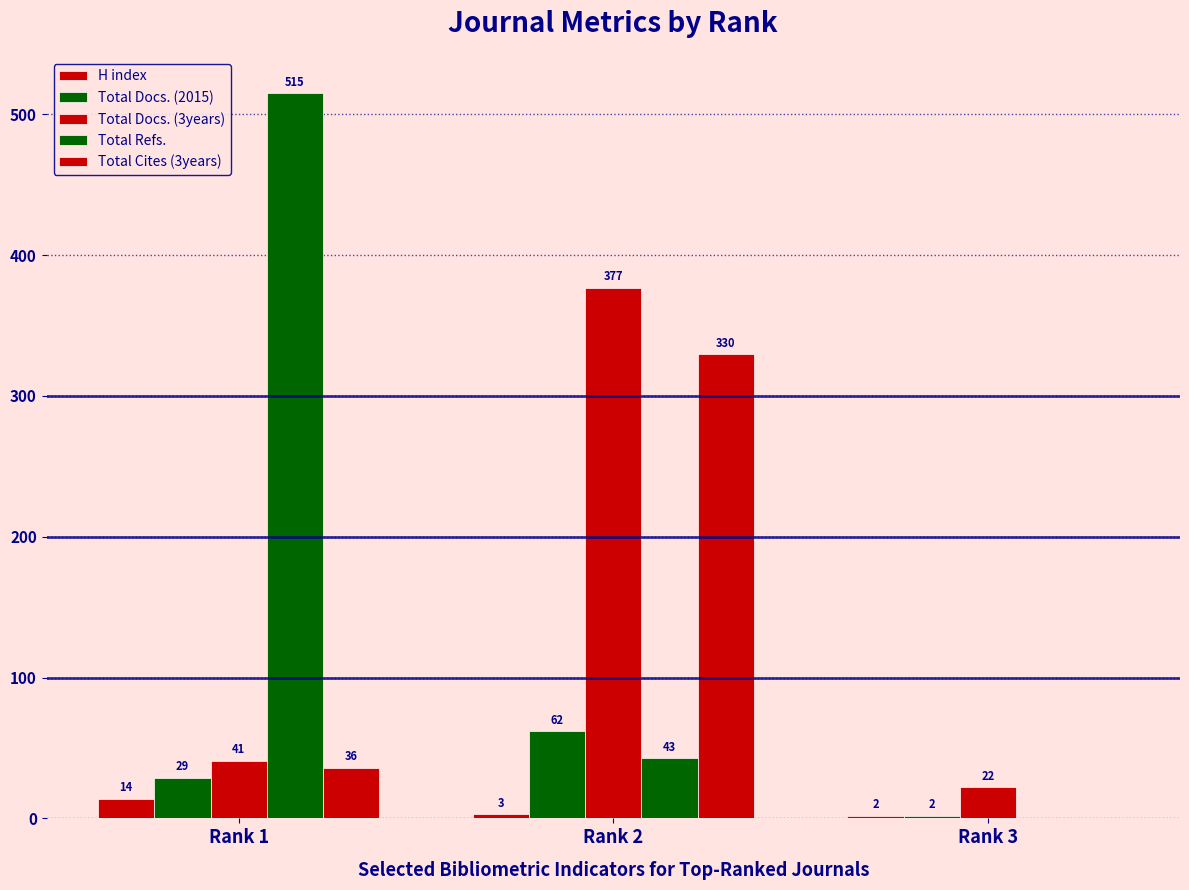

Where is Total Docs. (2015) nearest to the value 32?

Rank 1